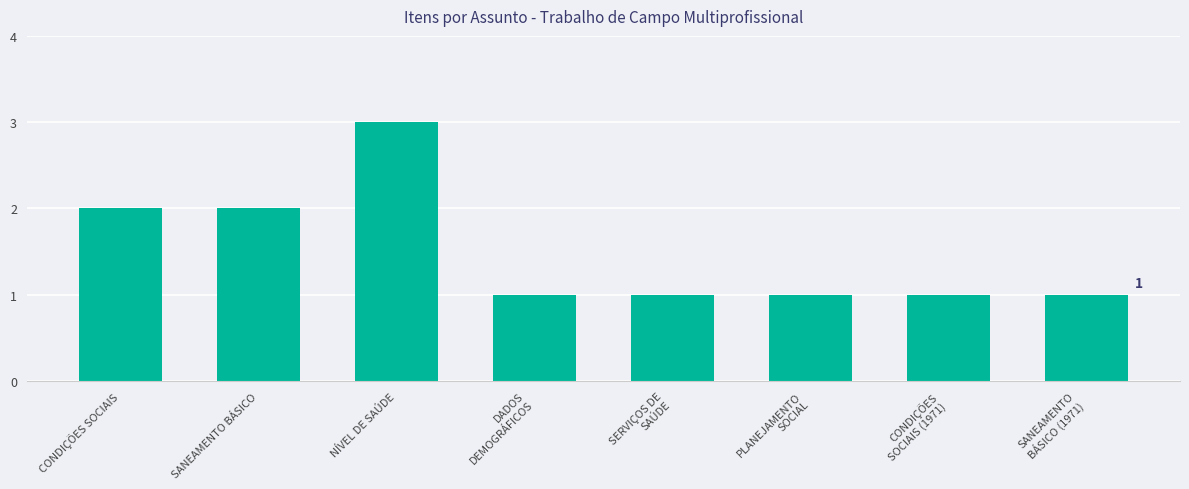

Reading left to right, extract all data points from this chart.

2	2	3	1	1	1	1	1